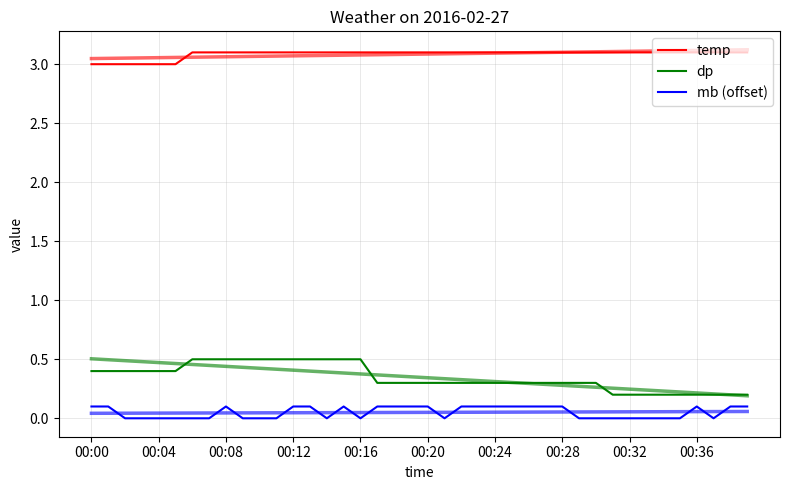

Which has a higher value, 23 or 25?

23